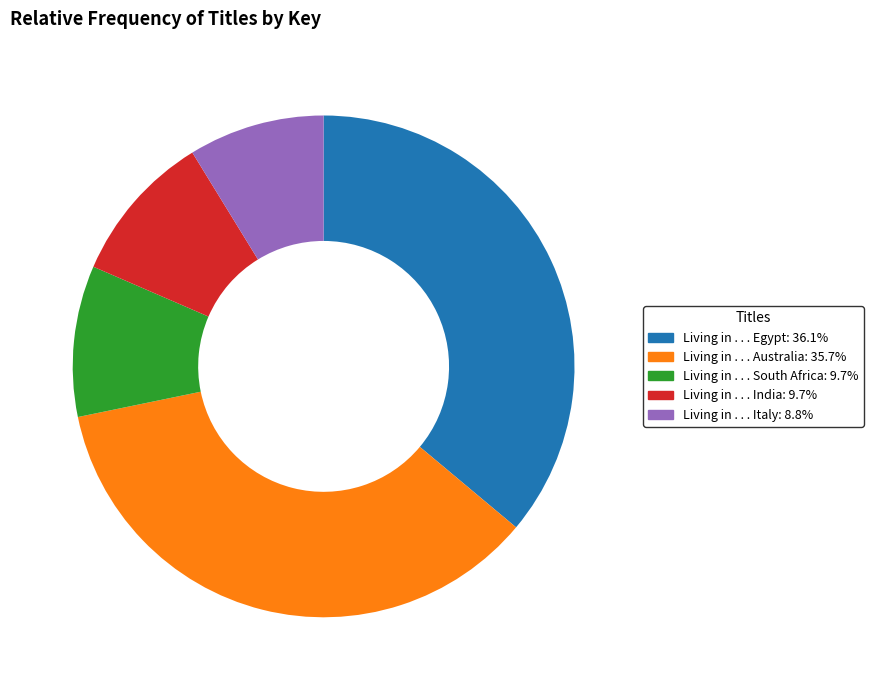

The Living in . . . South Africa slice represents 1% of the pie. True or false?

False